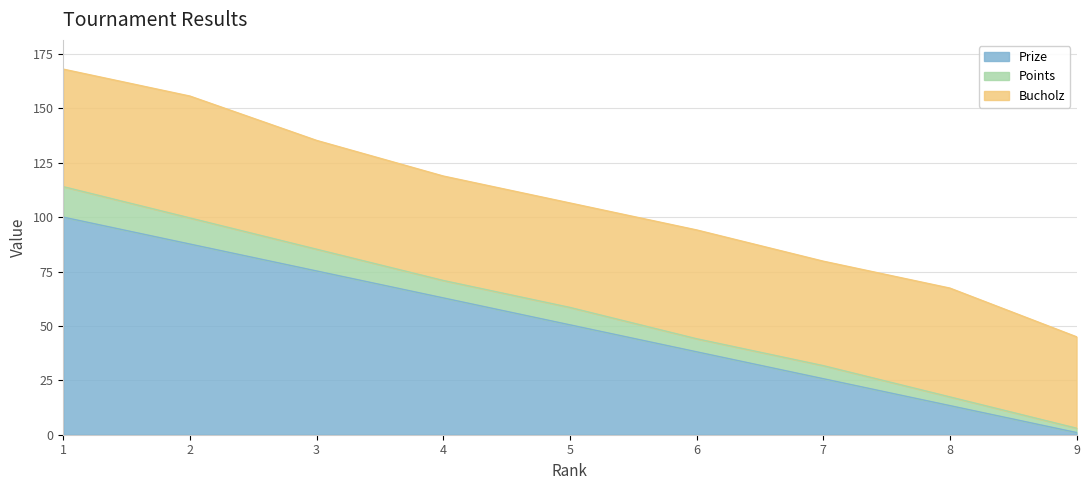

True or false: Points has a value of 22.1 at 9.

False